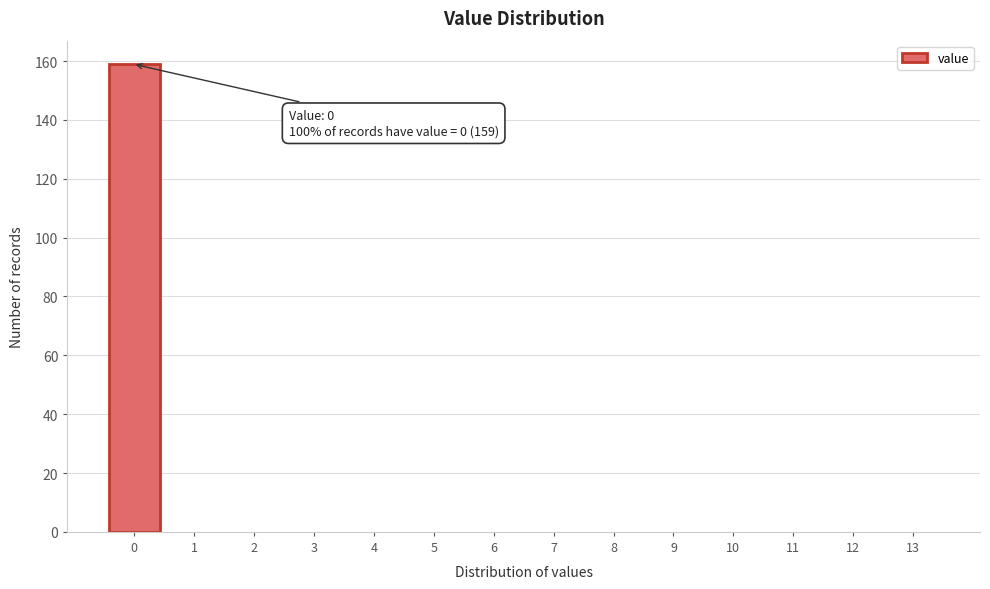

Reading right to left, what are all the values shown in this chart?

13=0	12=0	11=0	10=0	9=0	8=0	7=0	6=0	5=0	4=0	3=0	2=0	1=0	0=159